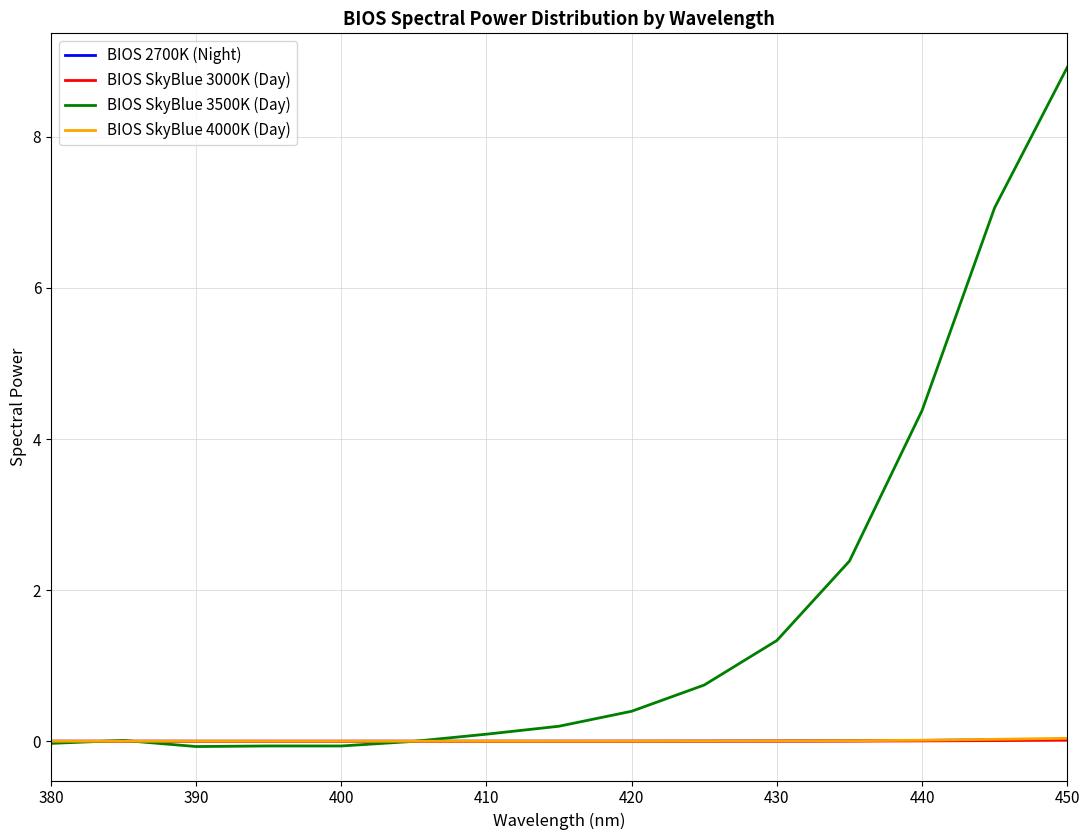

What is the sum of all BIOS SkyBlue 3500K (Day) values?

25.3